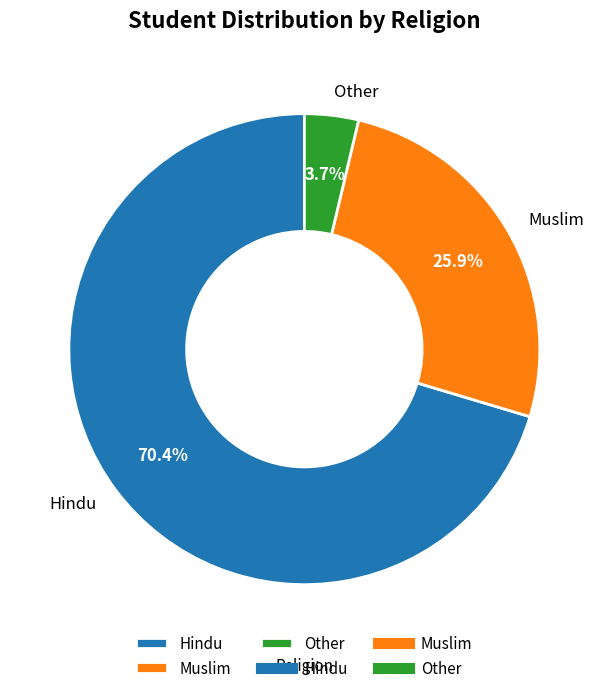

Rank the categories by value from highest to lowest.

Hindu, Muslim, Other